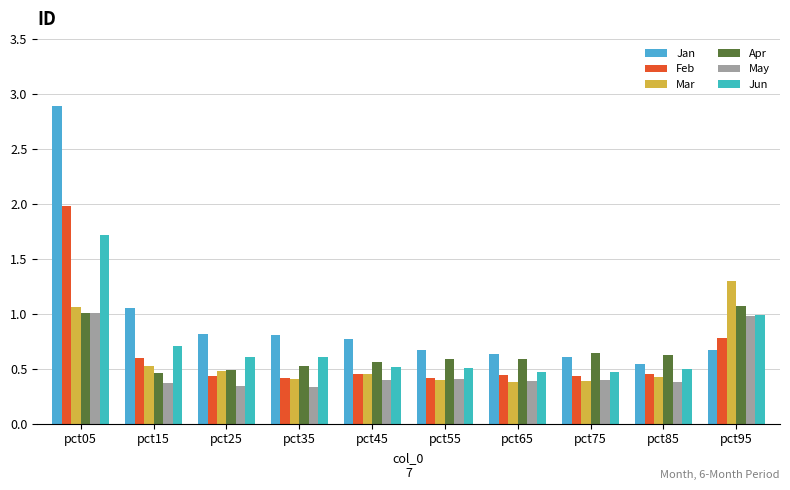

Which category has the highest value in the Jan series?

pct05